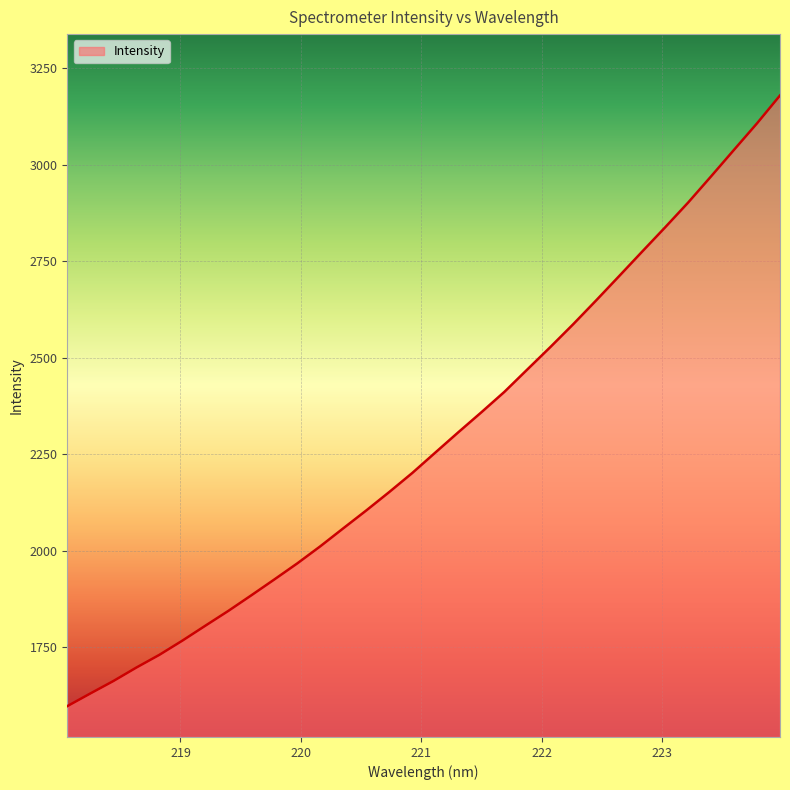

What is the difference between the maximum and minimum values?

1582.5